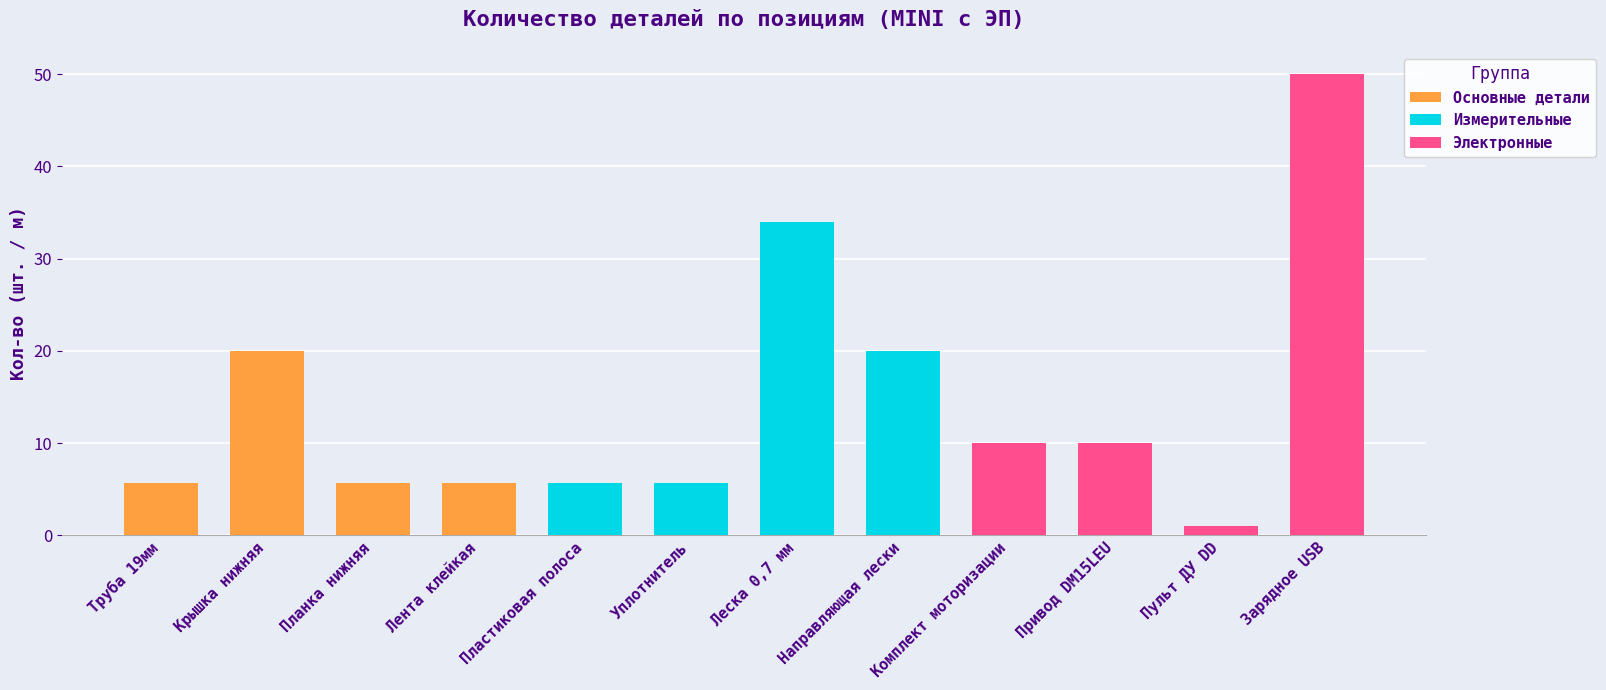

Is it true that the value at Направляющая лески is 20.0?

True